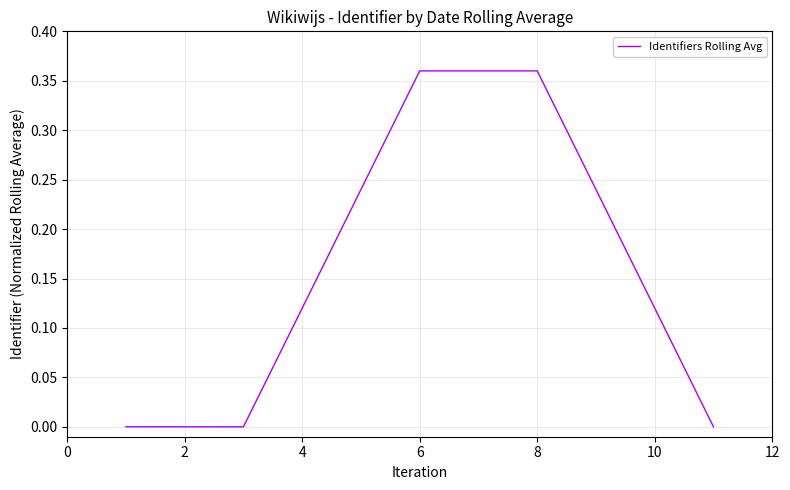

True or false: there are more than 0 points higher than both neighbors.

True